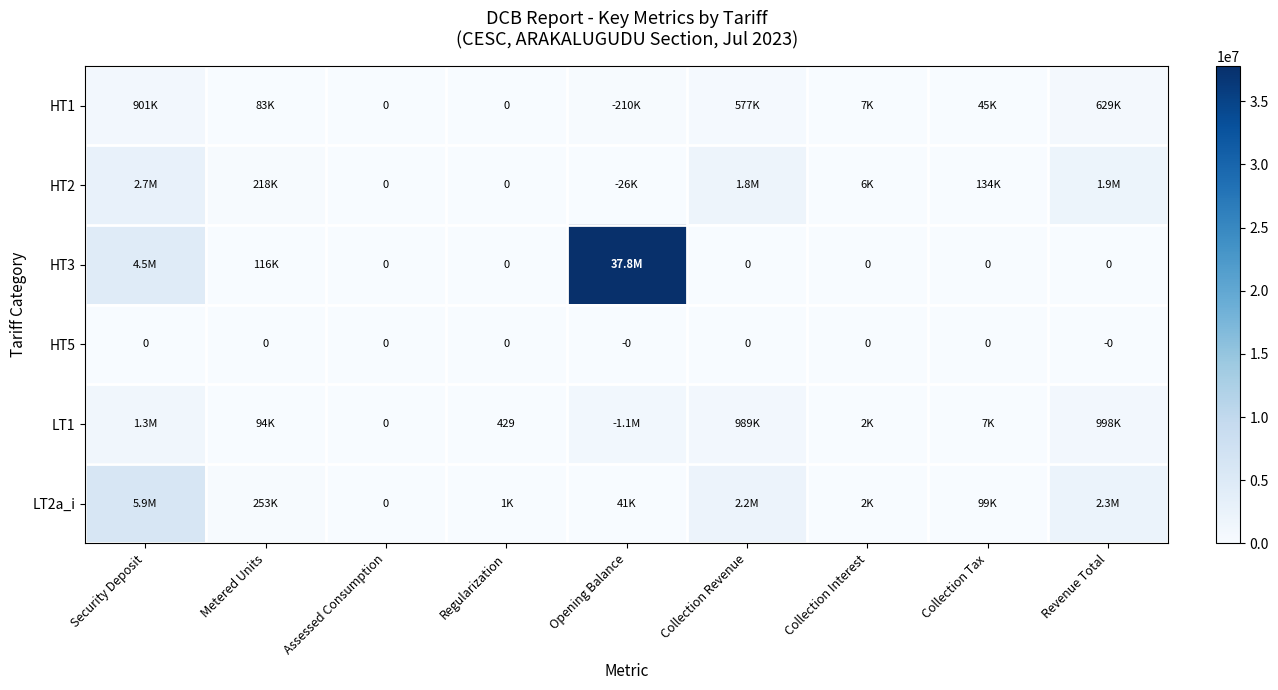

Which category has the highest value across all series?

Opening Balance